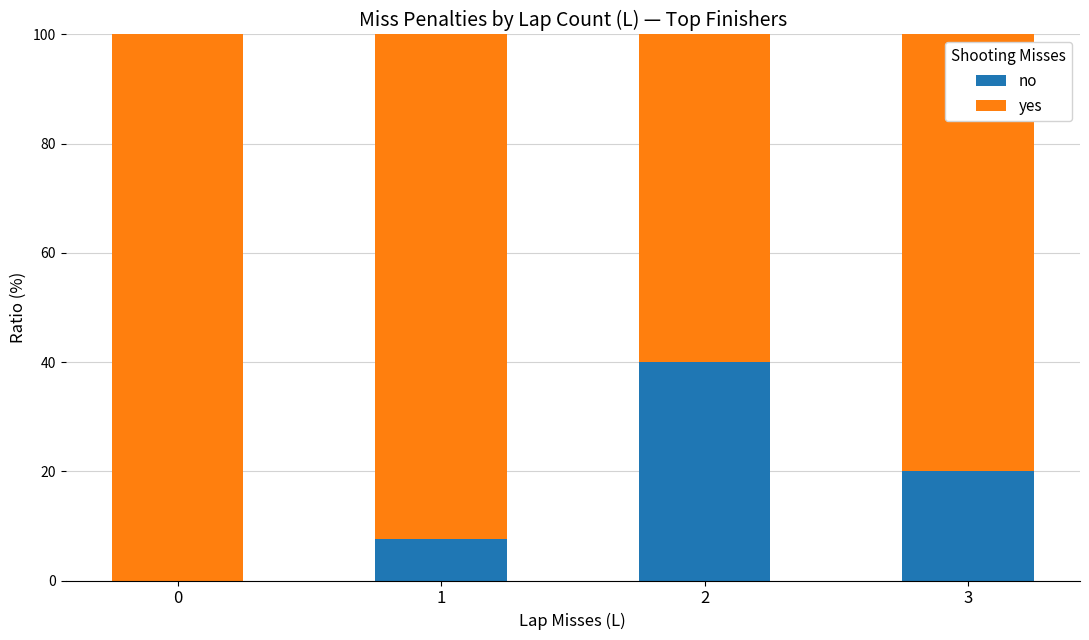

Is it true that no equals 40.0 at 2?

True